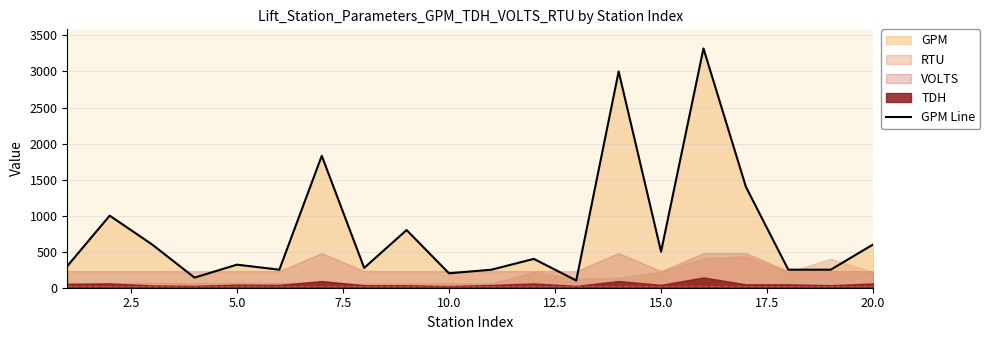

What is the lowest value of the GPM Line series?

100